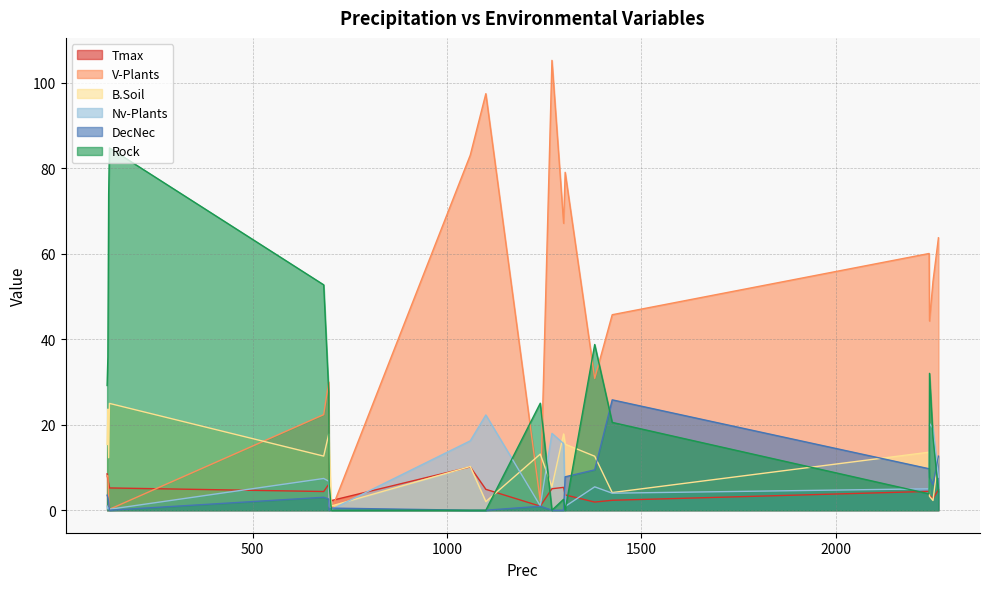

Which series has the largest range (max minus min)?

V-Plants